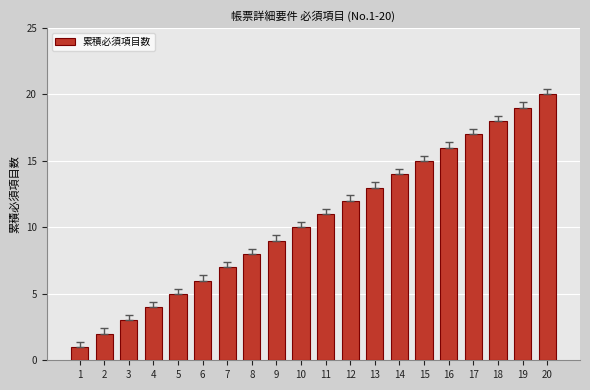

Are the bars grouped side by side (vs. stacked)?

No